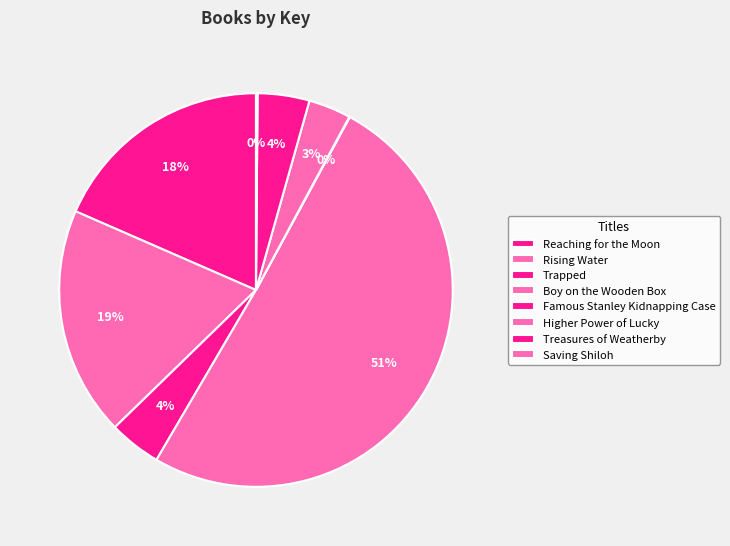

Combined, what portion of the pie is Higher Power of Lucky and Boy on the Wooden Box?

54.0%